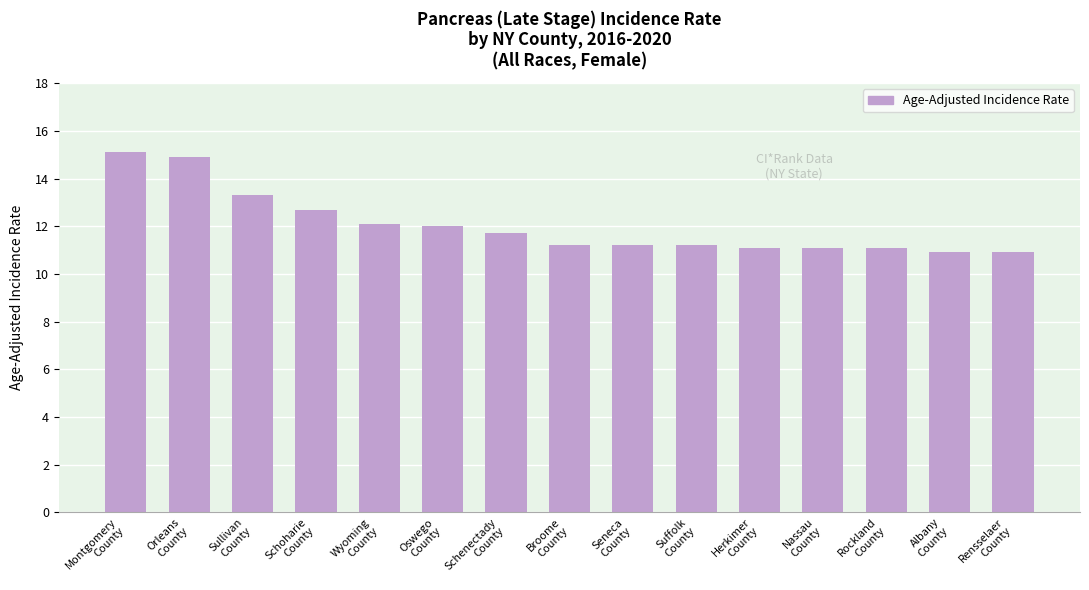

How many bars are there in total?

15